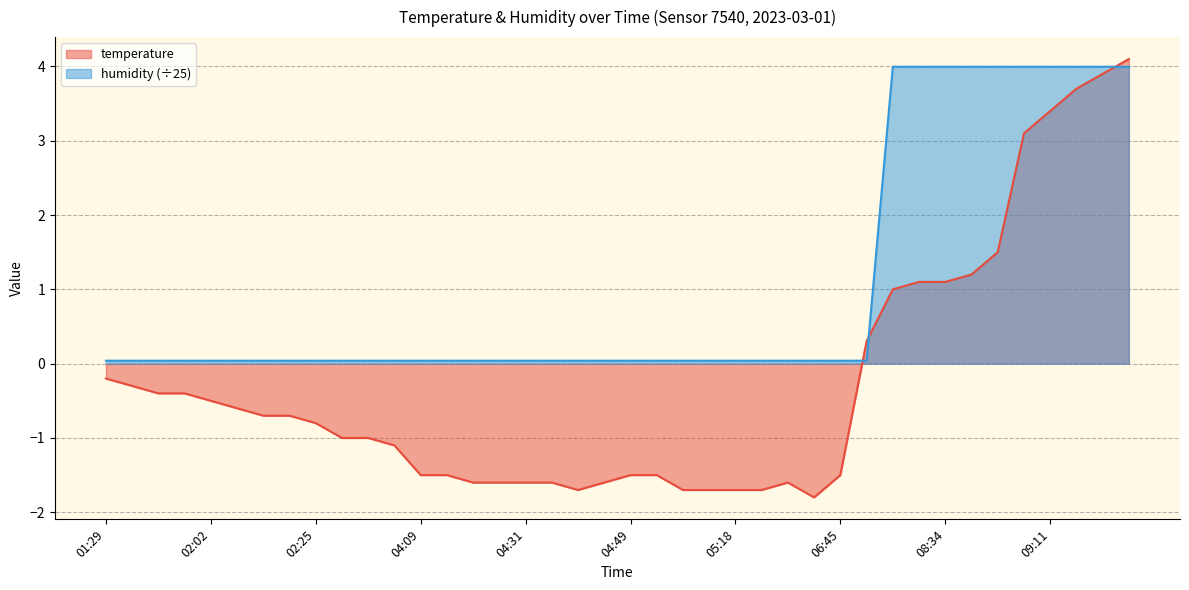

Reading right to left, what are all the values shown in this chart?

temperature: 09:21=4.1	09:19=3.9	09:16=3.7	09:11=3.4	09:09=3.1	08:44=1.5	08:37=1.2	08:34=1.1	08:32=1.1	08:27=1.0	08:14=0.3	06:45=-1.5	05:49=-1.8	05:34=-1.6	05:21=-1.7	05:18=-1.7	05:13=-1.7	05:11=-1.7	04:51=-1.5	04:49=-1.5	04:46=-1.6	04:41=-1.7	04:34=-1.6	04:31=-1.6	04:26=-1.6	04:24=-1.6	04:14=-1.5	04:09=-1.5	03:12=-1.1	02:55=-1.0	02:52=-1.0	02:25=-0.8	02:22=-0.7	02:17=-0.7	02:07=-0.6	02:02=-0.5	01:59=-0.4	01:57=-0.4	01:44=-0.3	01:29=-0.2
humidity: 09:21=4.0	09:19=4.0	09:16=4.0	09:11=4.0	09:09=4.0	08:44=4.0	08:37=4.0	08:34=4.0	08:32=4.0	08:27=4.0	08:14=0.0	06:45=0.0	05:49=0.0	05:34=0.0	05:21=0.0	05:18=0.0	05:13=0.0	05:11=0.0	04:51=0.0	04:49=0.0	04:46=0.0	04:41=0.0	04:34=0.0	04:31=0.0	04:26=0.0	04:24=0.0	04:14=0.0	04:09=0.0	03:12=0.0	02:55=0.0	02:52=0.0	02:25=0.0	02:22=0.0	02:17=0.0	02:07=0.0	02:02=0.0	01:59=0.0	01:57=0.0	01:44=0.0	01:29=0.0